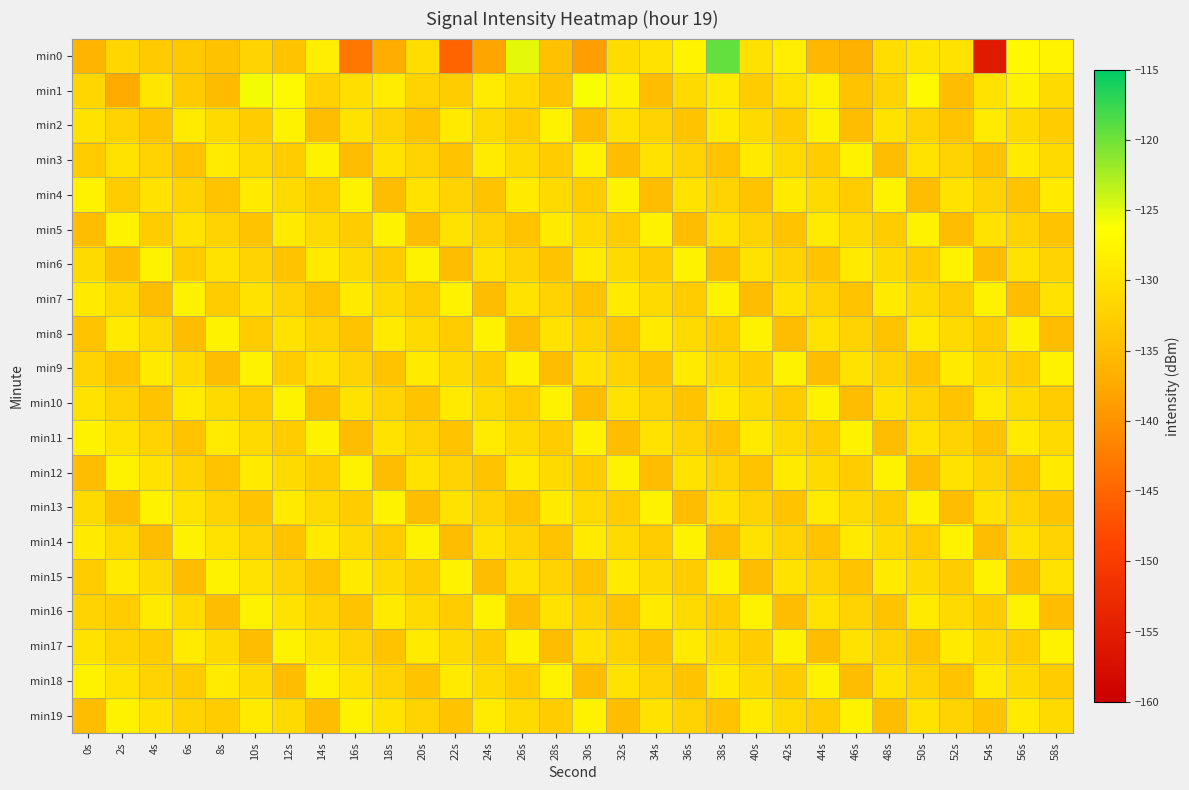

What is the greatest value displayed?

-119.4